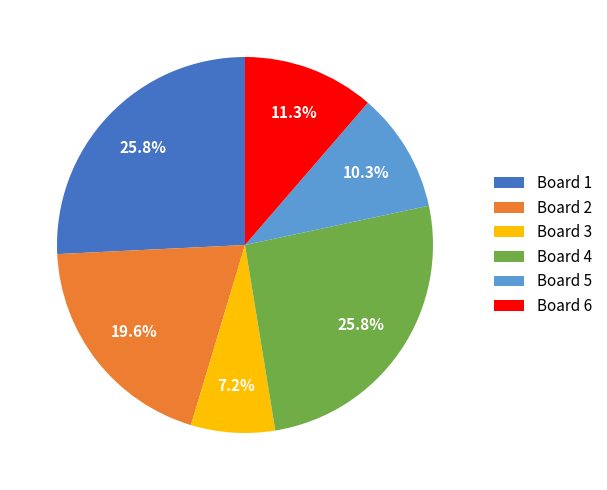

Between Board 6 and Board 3, which is larger?

Board 6